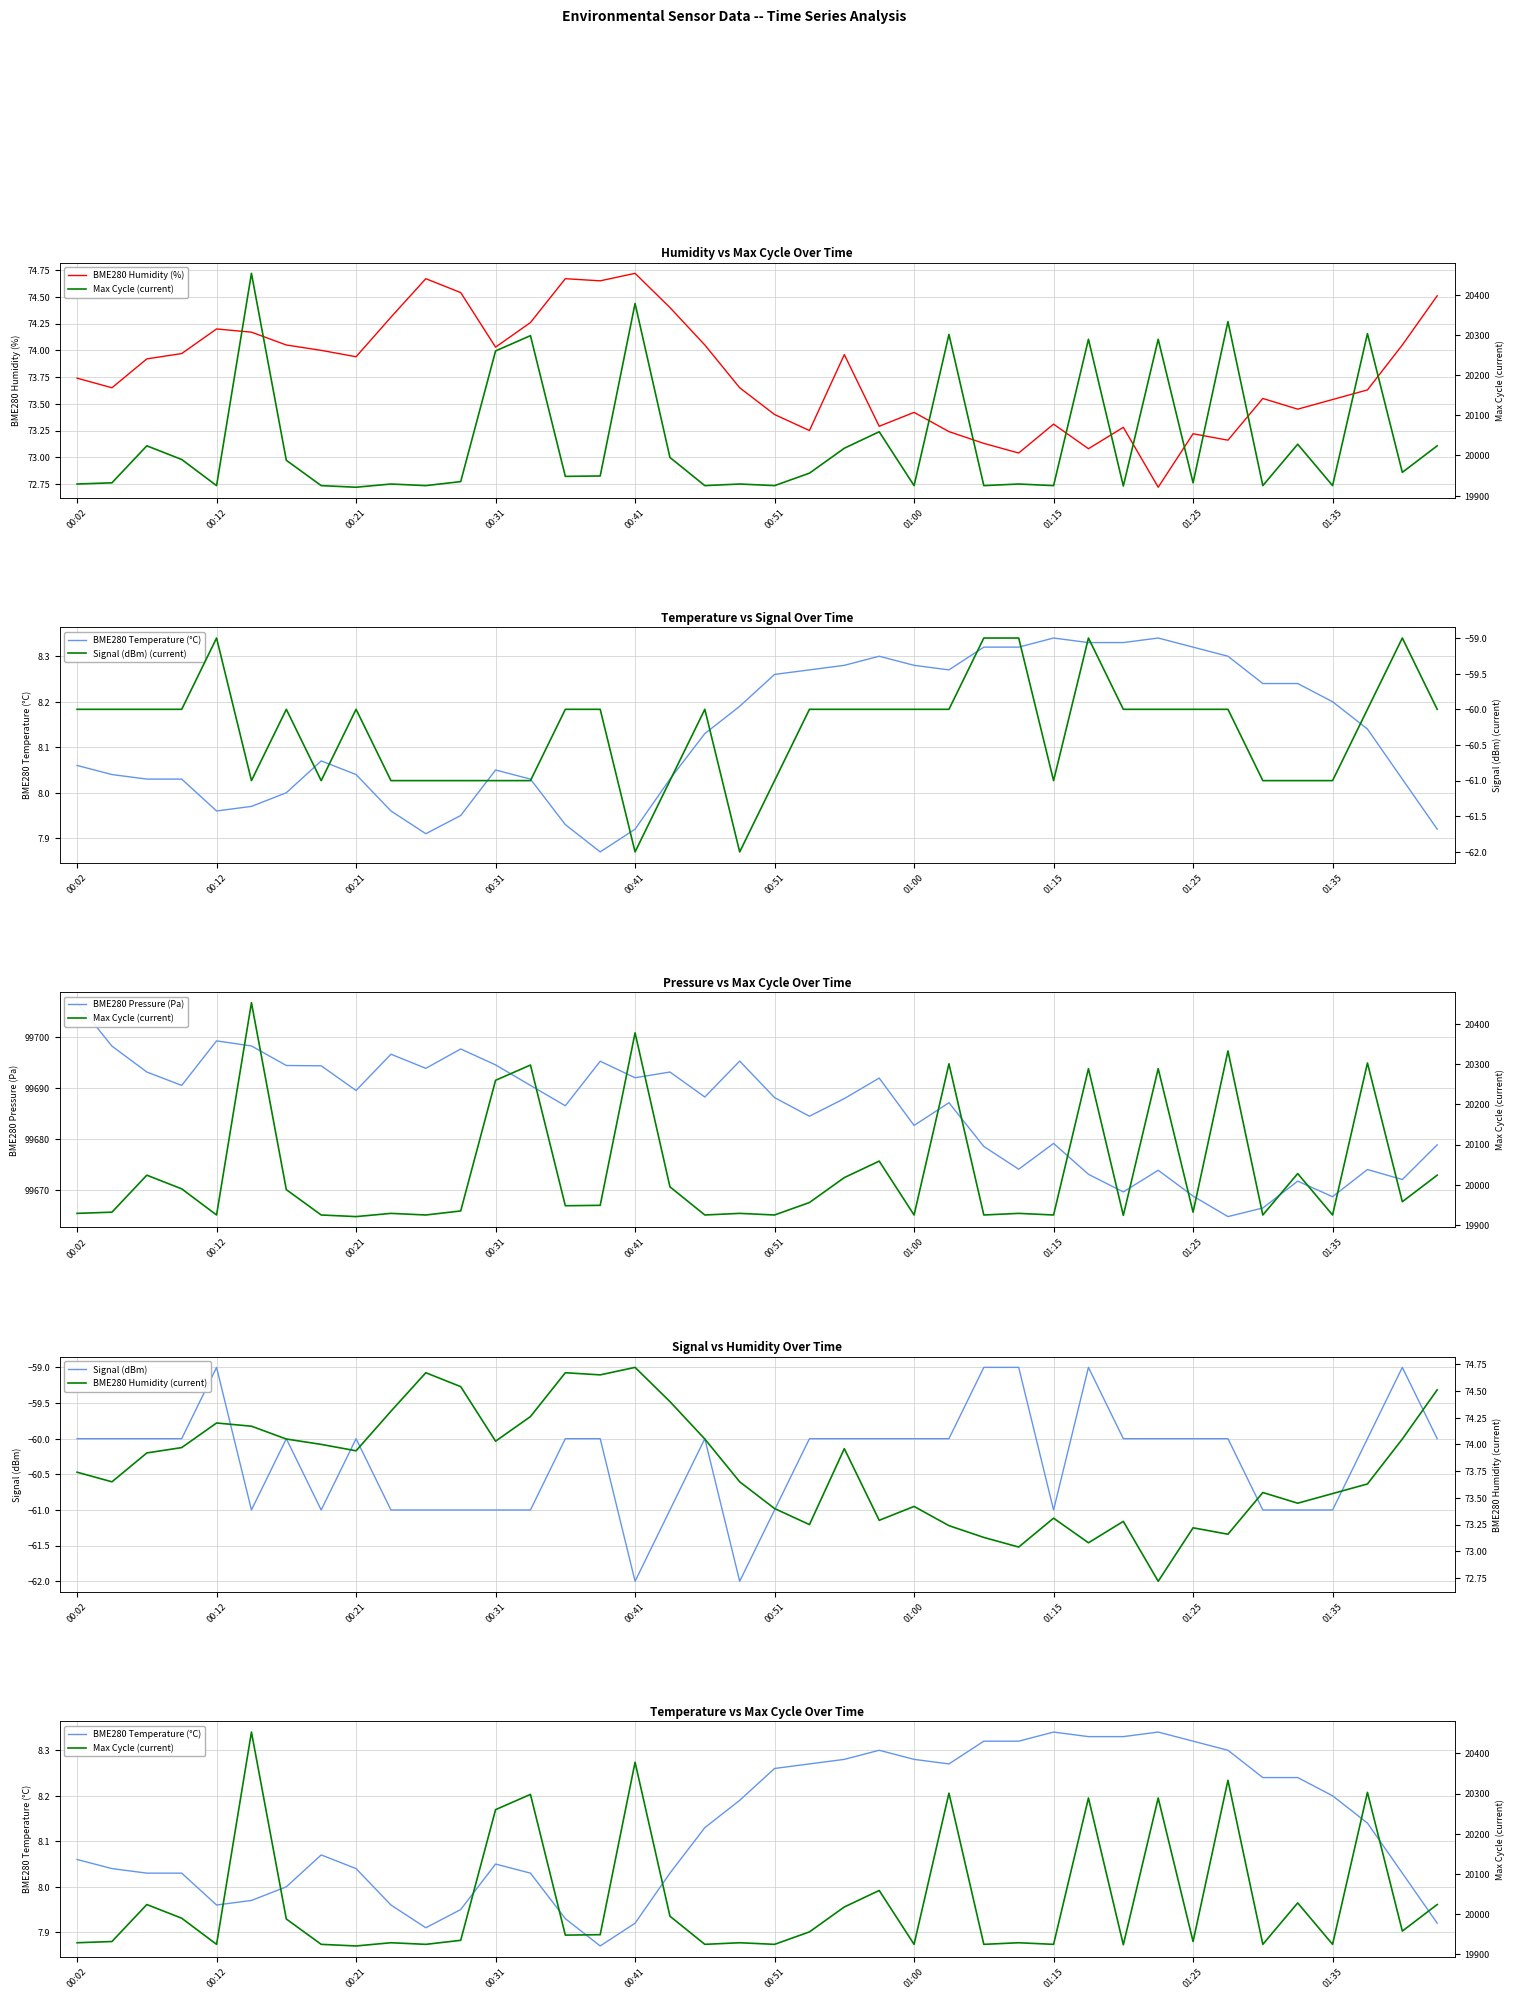

At how many categories does at least one series exceed 58231?

40